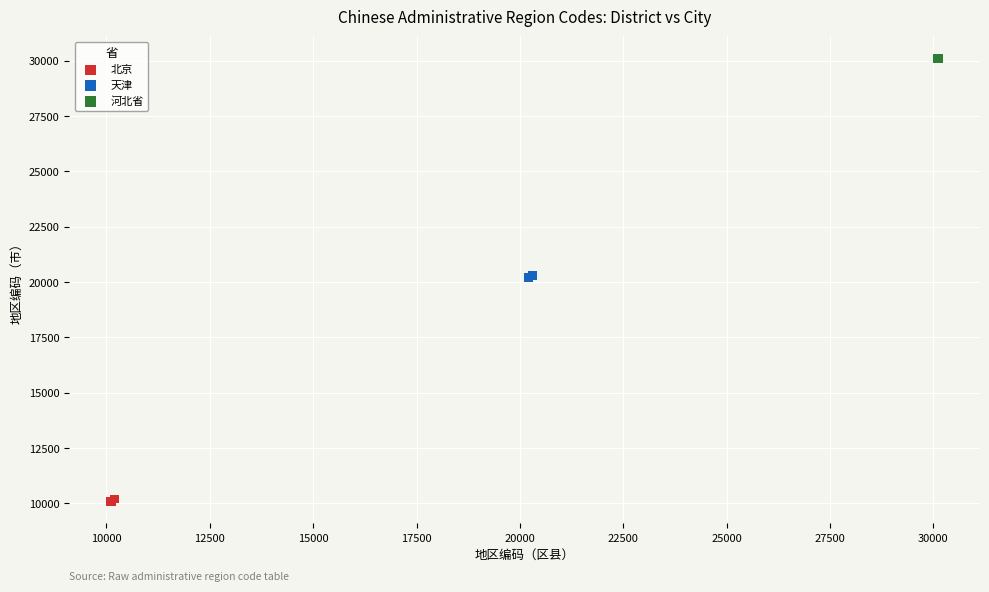

Which series reaches the minimum Y coordinate?

北京